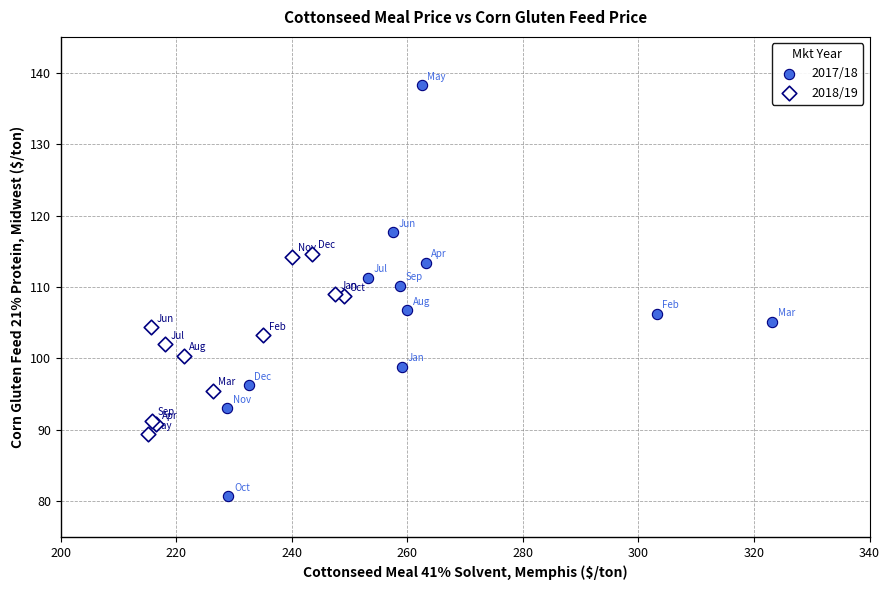

Which series has the largest Y range (max minus min)?

2017/18